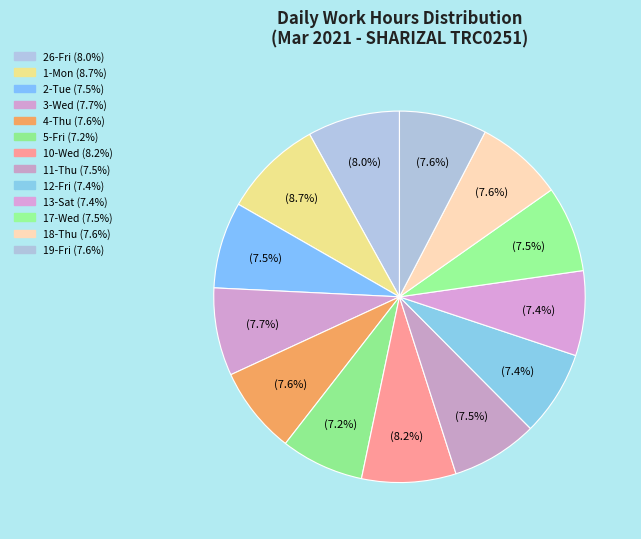

Does 10-Wed account for over 50% of the chart?

No